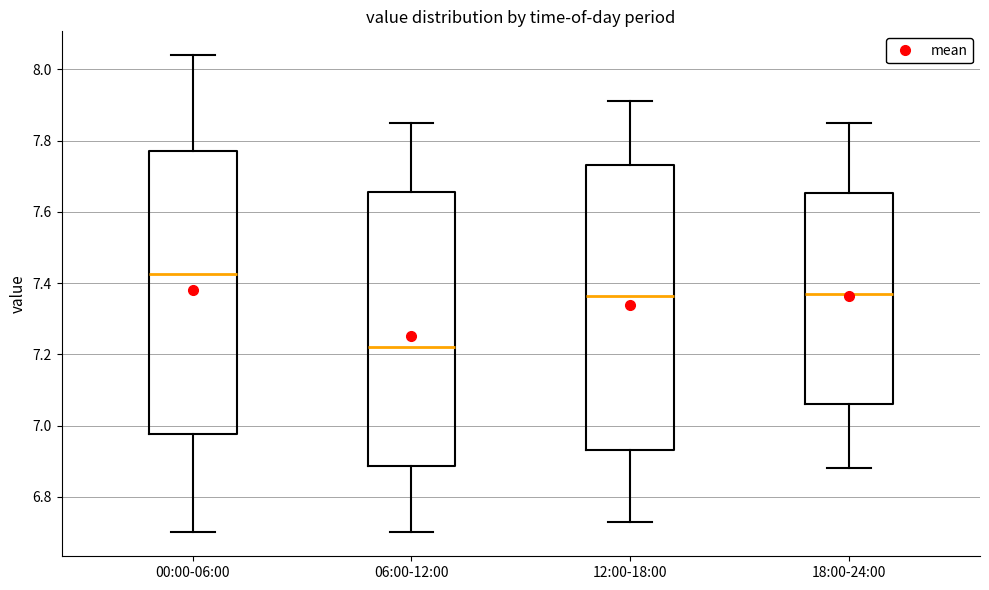

Which box has the highest median line?

00:00-06:00